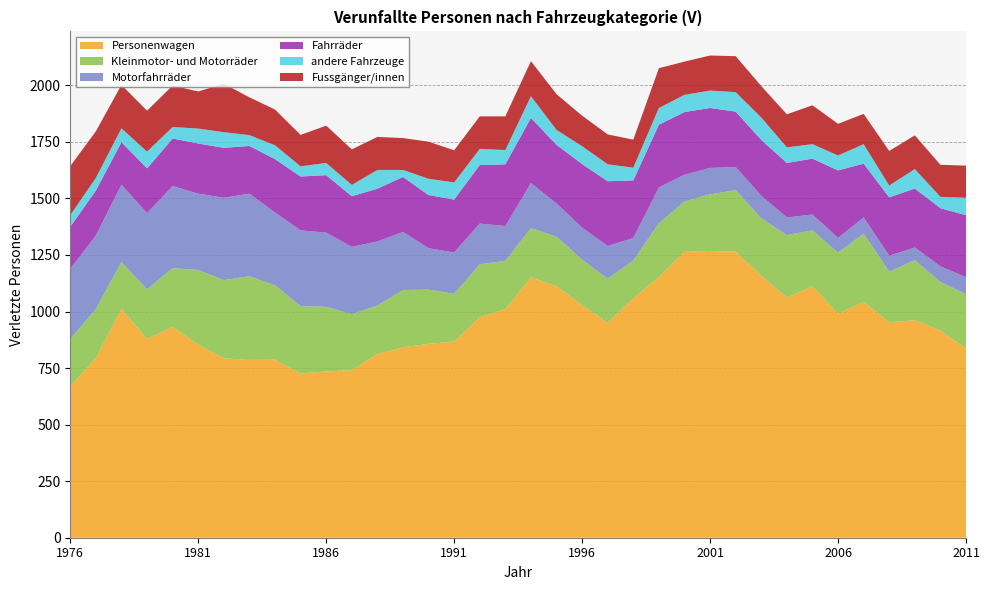

Reading right to left, list all the values displayed in this chart.

Personenwagen: 837	916	962	952	1043	990	1112	1061	1158	1265	1268	1264	1152	1059	950	1028	1112	1151	1010	975	867	857	842	812	741	735	726	787	786	793	854	931	879	1012	794	669
Kleinmotor- und Motorräder: 240	215	265	224	301	270	247	277	254	272	250	223	238	167	195	201	219	218	214	234	211	240	253	215	247	286	298	329	370	346	330	261	219	207	217	209
Motorfahrräder: 75	69	56	71	72	66	70	78	100	102	117	118	159	99	145	142	147	199	154	180	183	183	257	283	298	328	335	322	365	364	337	363	337	342	325	311
Fahrräder: 274	257	261	258	238	298	247	241	247	245	265	277	277	255	286	281	259	288	273	259	234	235	243	233	224	254	238	236	211	221	222	210	198	188	199	186
andere Fahrzeuge: 77	50	86	52	86	66	64	69	99	86	77	76	74	56	75	79	66	96	63	71	76	72	31	83	50	54	45	61	48	69	66	51	74	61	56	51
Fussgänger/innen: 142	142	149	153	134	140	172	146	139	159	155	147	176	124	132	135	158	155	149	144	142	164	141	146	157	165	139	158	167	214	164	183	181	192	206	217